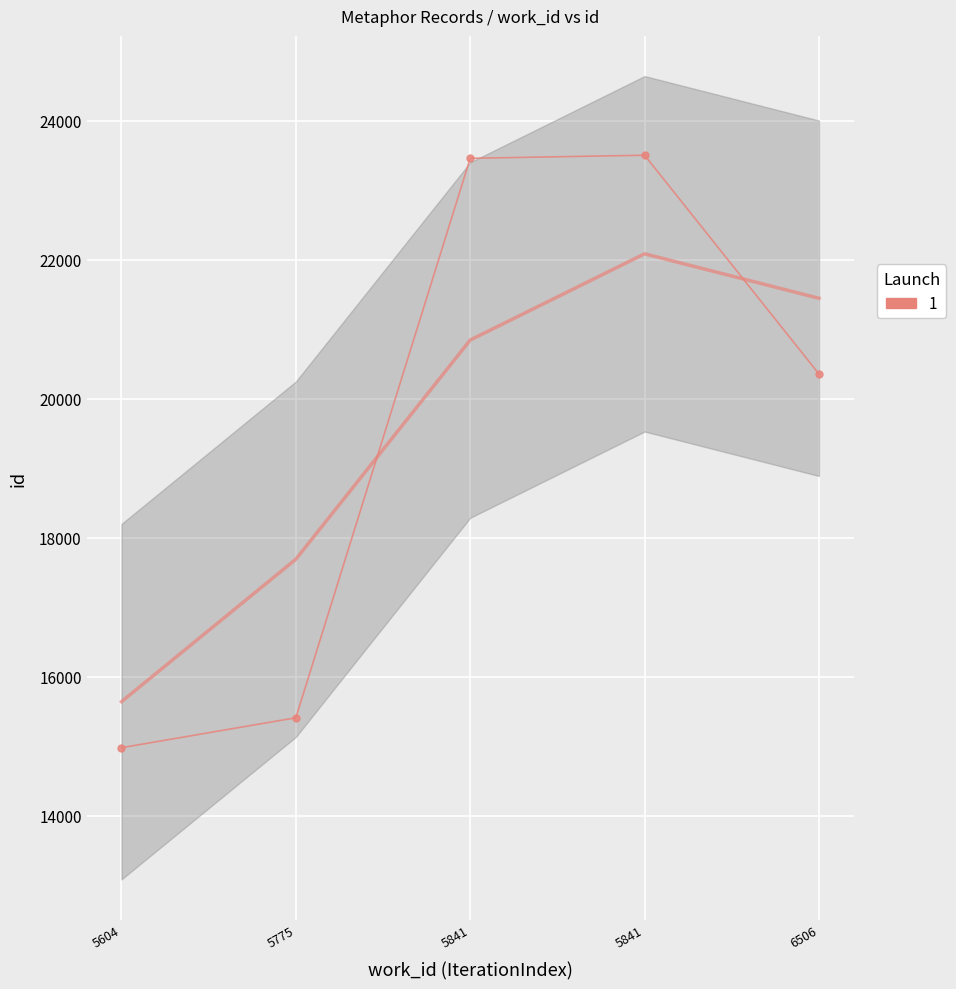

What is the average value?

19541